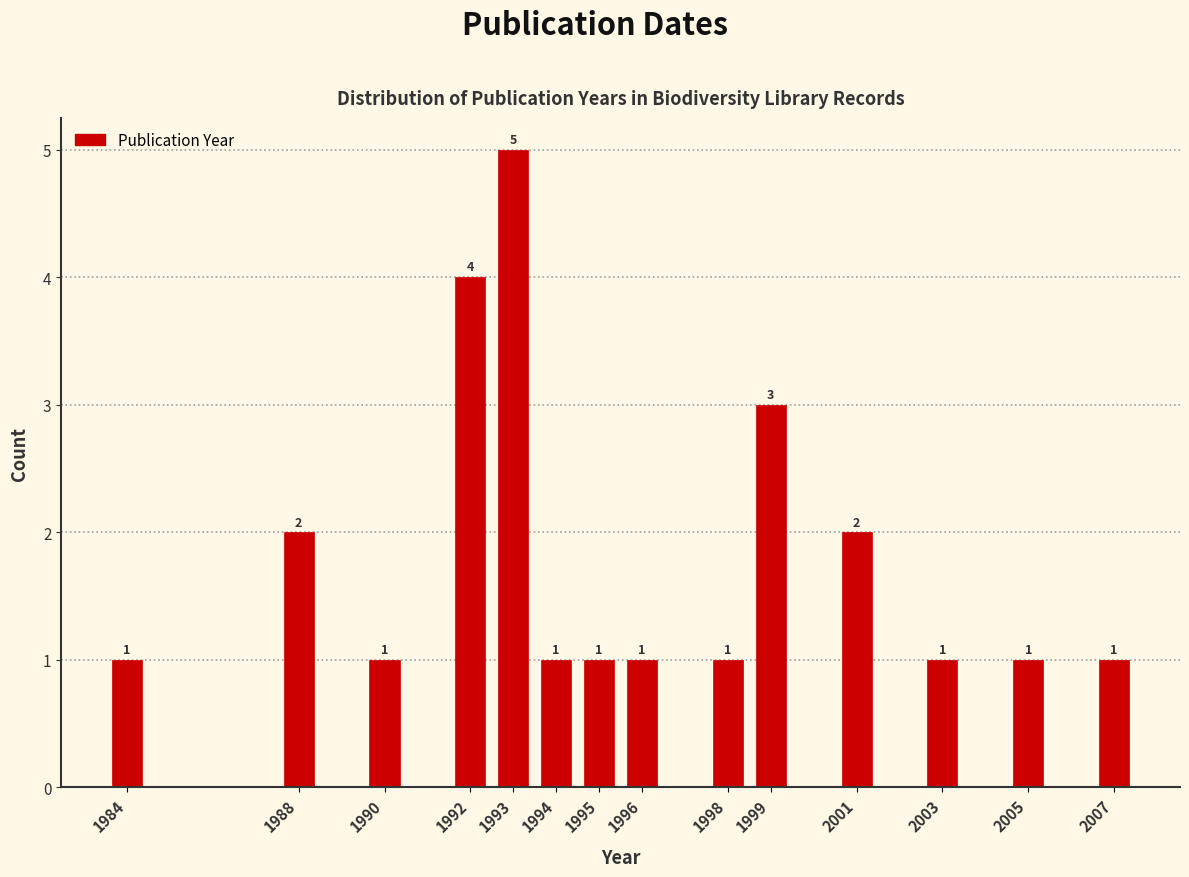

Reading left to right, transcribe all the data shown in this chart.

1	2	1	4	5	1	1	1	1	3	2	1	1	1